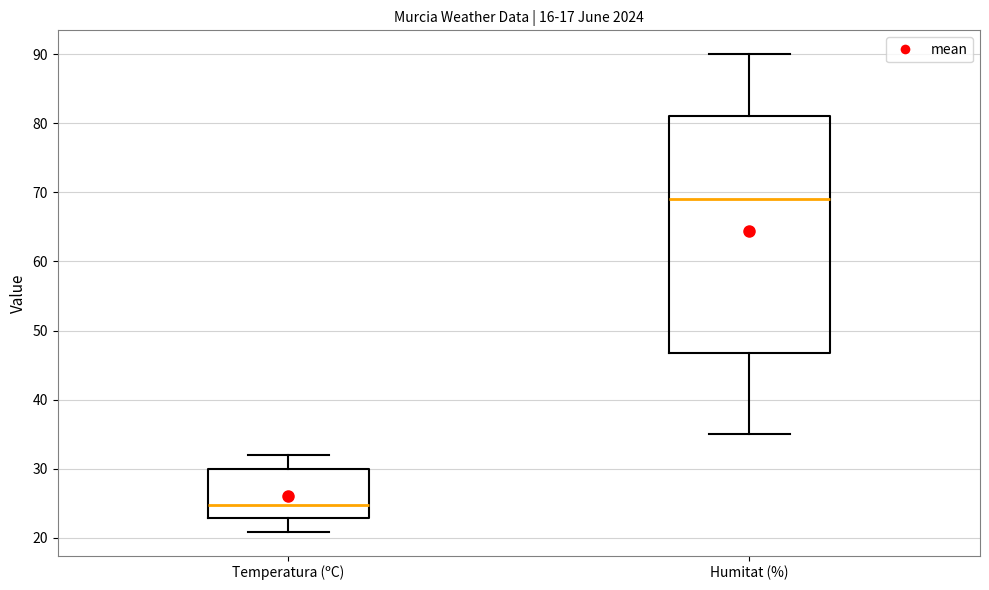

Reading left to right, transcribe this box plot: for each box, give where its median line is, the range the box spans, and where its two whiskers end, as read against the y-axis. The values are not printed on the chart, so give them approximately, as read against the axis.

Temperatura (ºC): median 25, box 23 to 30, whiskers 21 to 32
Humitat (%): median 69, box 47 to 81, whiskers 35 to 90